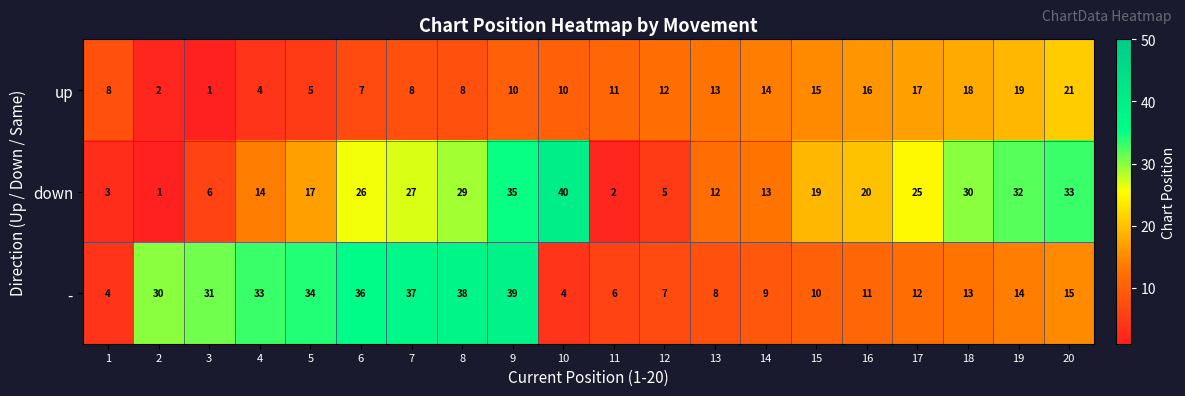

At 20, list the series in order from largest to smallest.

down, up, -